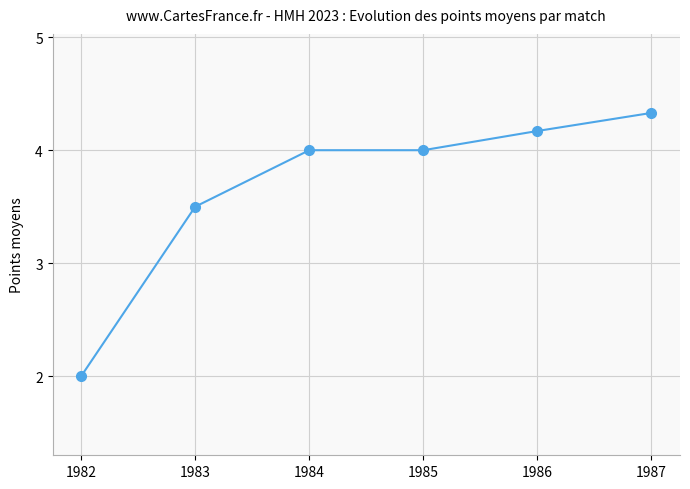

Between 1984 and 1986, which is larger?

1986